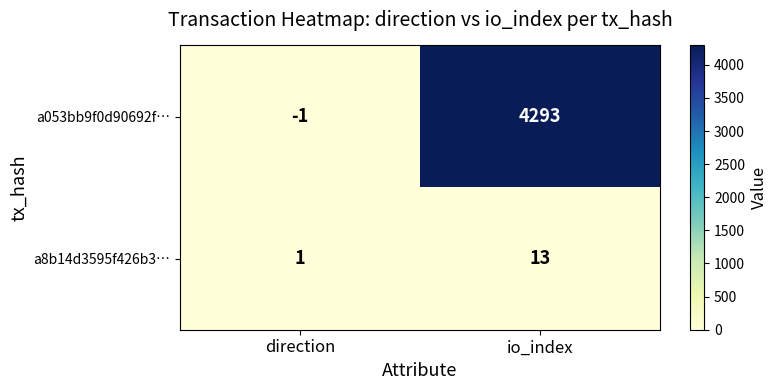

Is it true that a053bb9f0d90692f… equals 1479 at io_index?

False